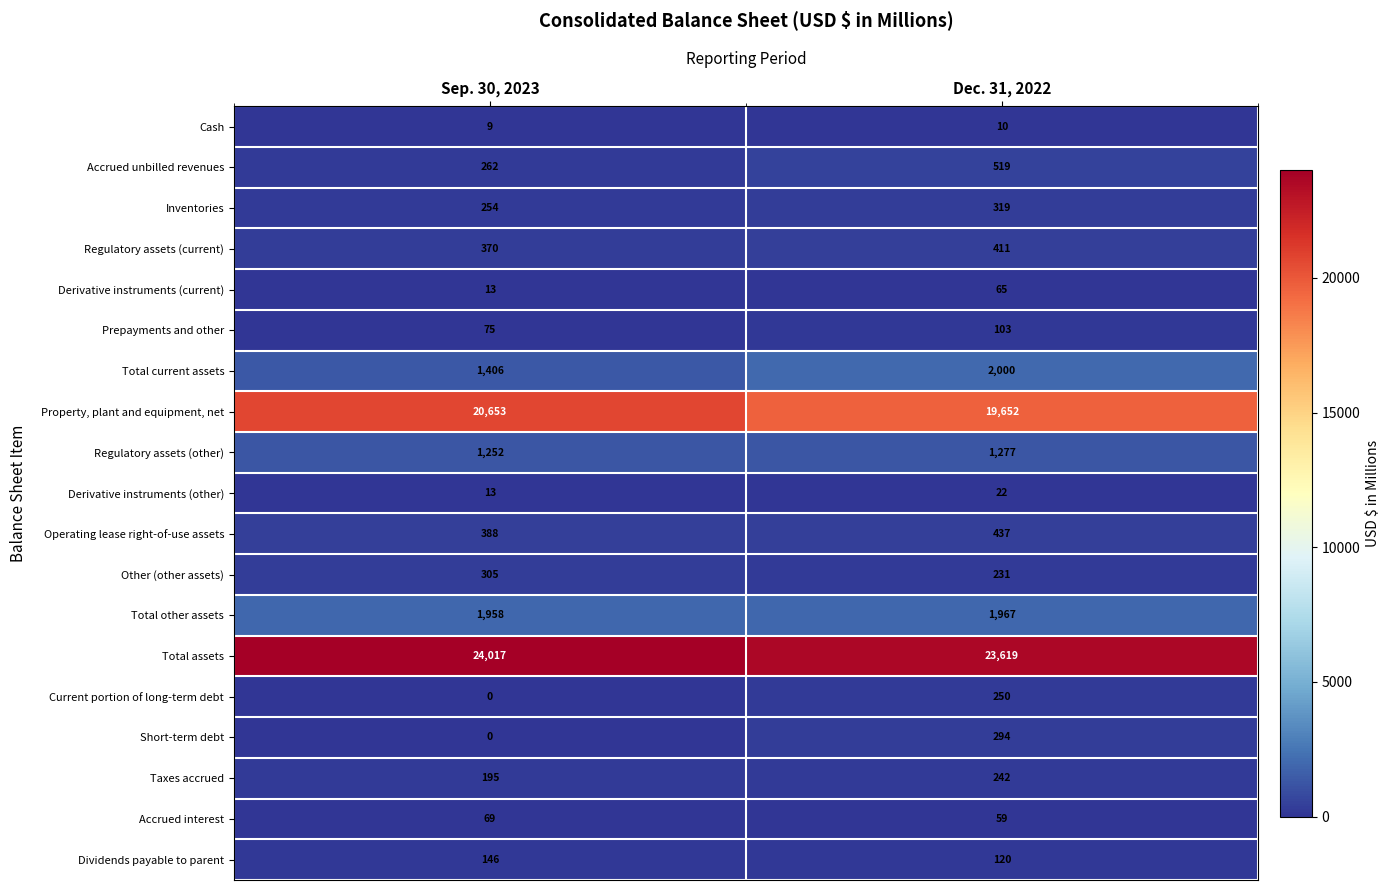

At which category is the sum across all series the highest?

Dec. 31, 2022